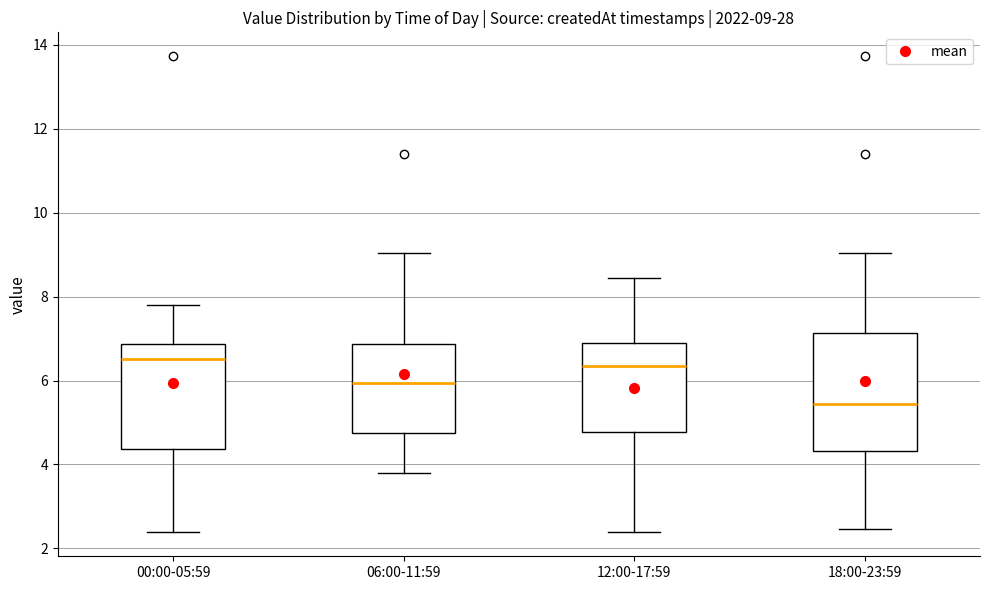

Which box has the lowest median line?

18:00-23:59